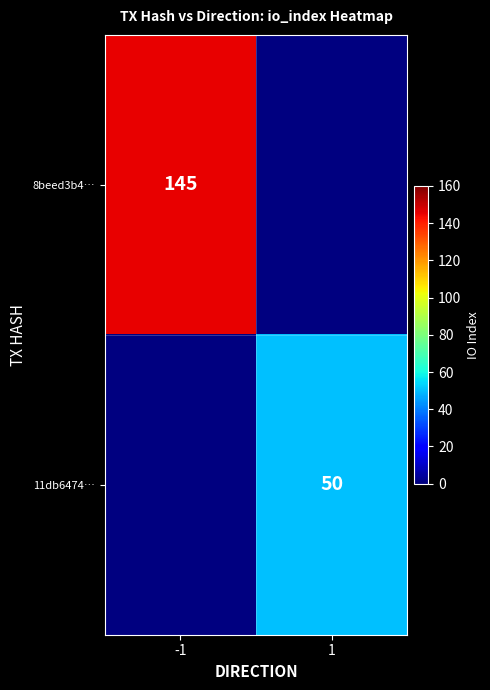

Is the value of 8beed3b4… at -1 greater than the value of 11db6474… at 1?

Yes